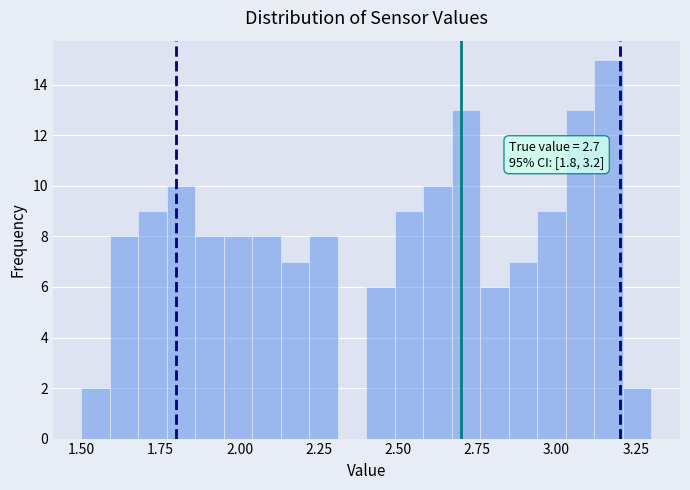

Read against the x-axis, roughly where is the centre of the tallest bar?

3.15